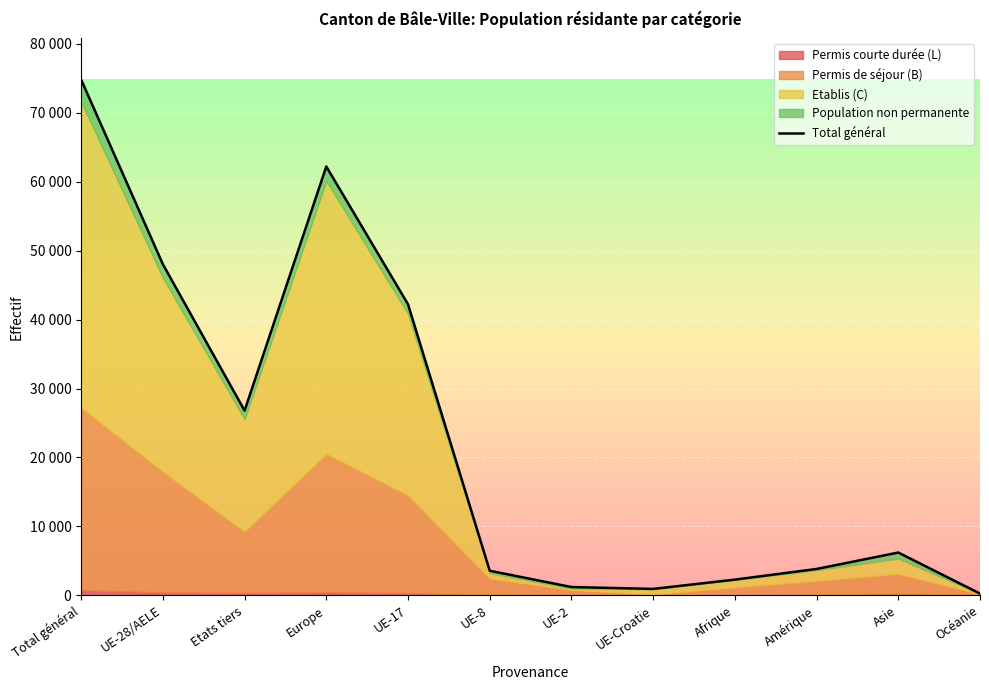

What is the difference between the maximum and minimum values?

74577